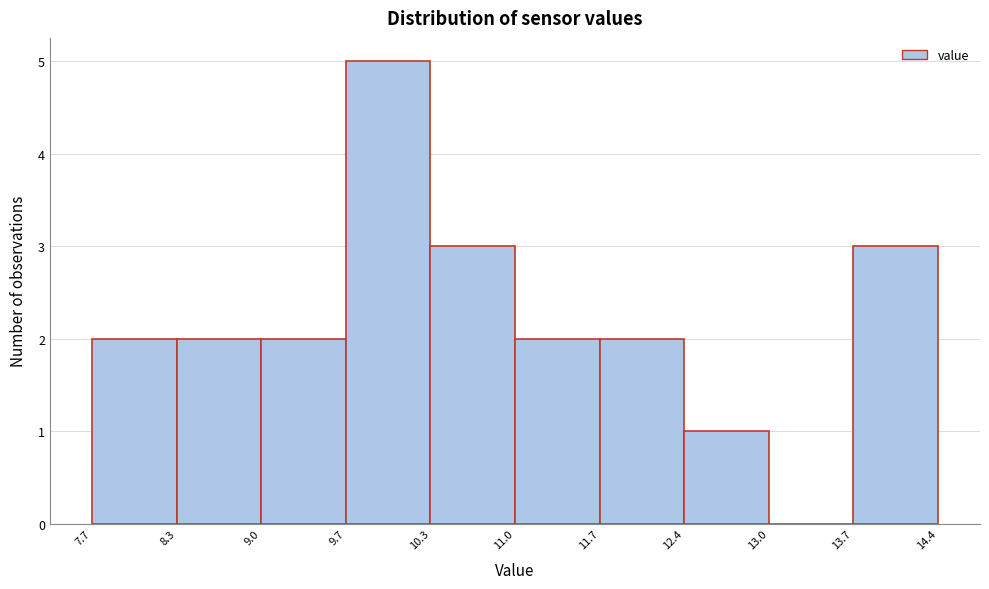

What is the height of the bar covering 7.7 to 8.3 on the x-axis? The values are not printed on the chart, so give them approximately, as read against the axis.

2